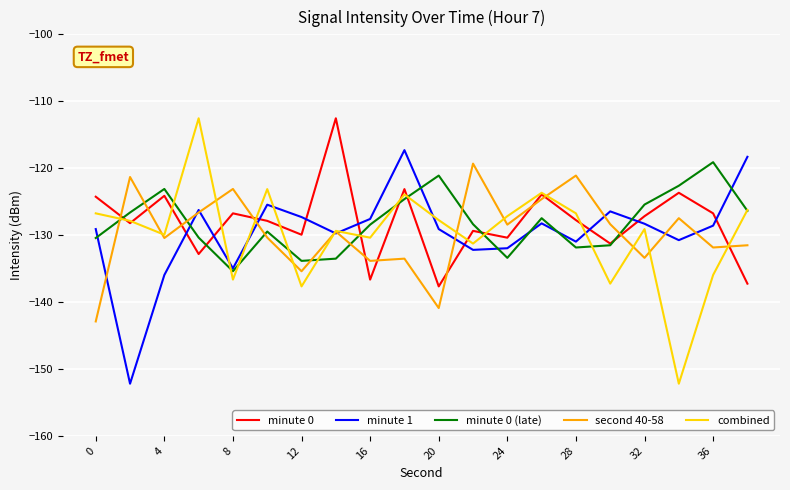

How many values in the minute 0 (late) series are below -128?

11